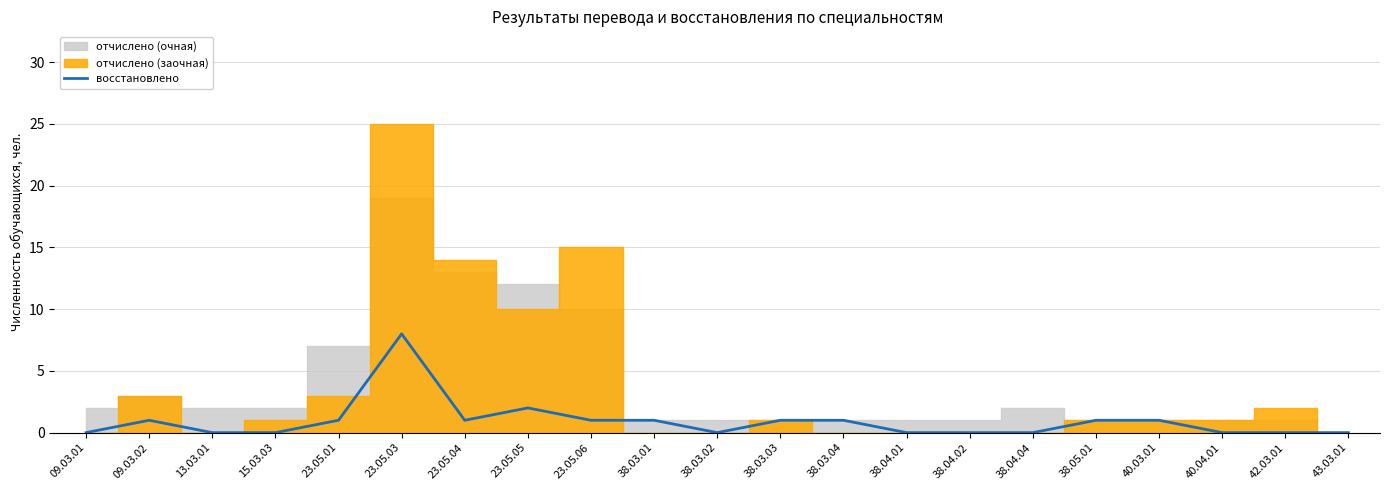

Where is the first local maximum?

09.03.02